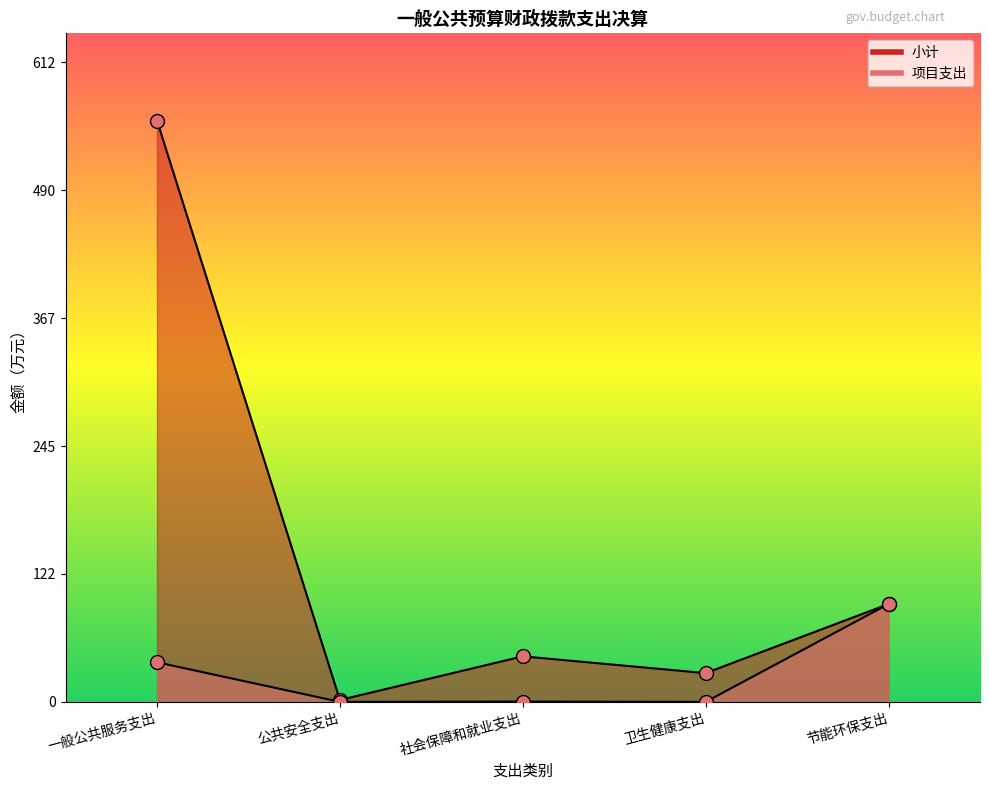

In 小计, how many points are lower than both neighbors (excluding endpoints)?

2